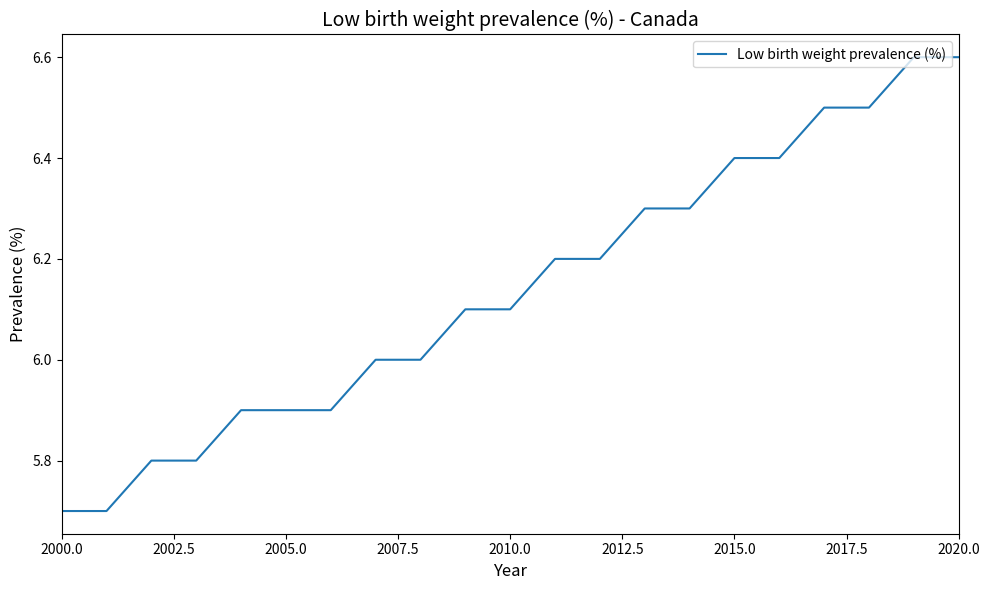

Does the chart display data point markers on the line(s)?

No